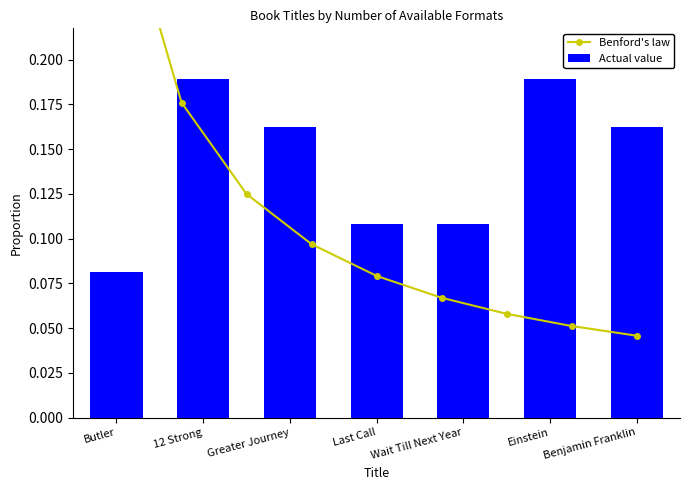

Which category has the highest value across all series?

12 Strong